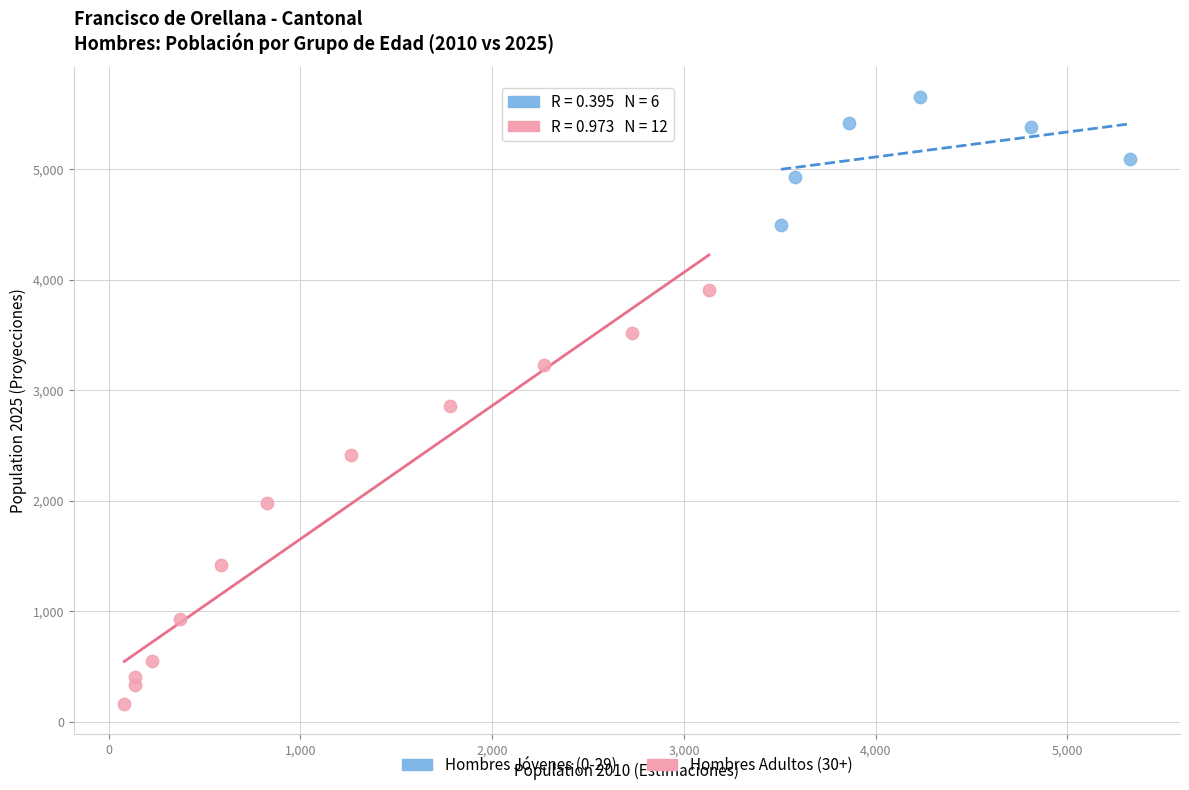

What are all the series names shown in the legend?

Hombres Jóvenes (0-29), Hombres Adultos (30+)